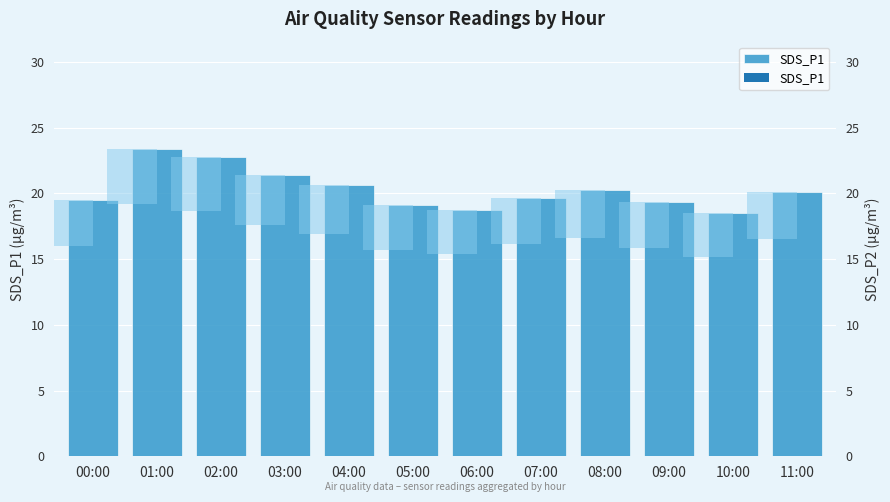

Which category has the lowest value across all series?

10:00